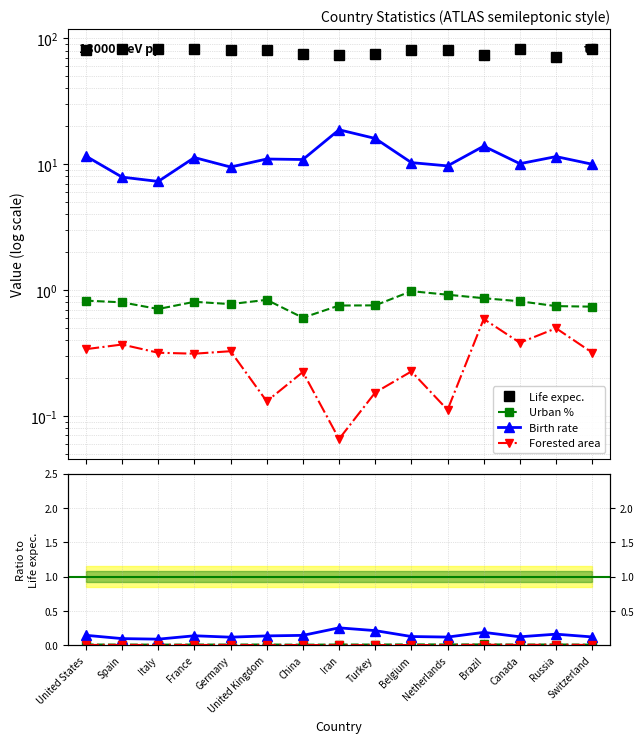

Which series has the largest range (max minus min)?

Life expec.